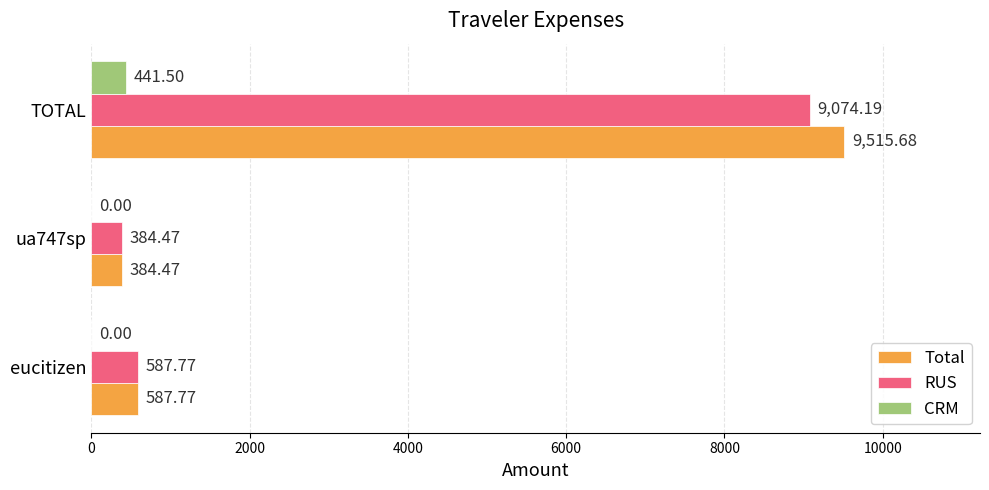

What is the total value across all series at TOTAL?

19031.4